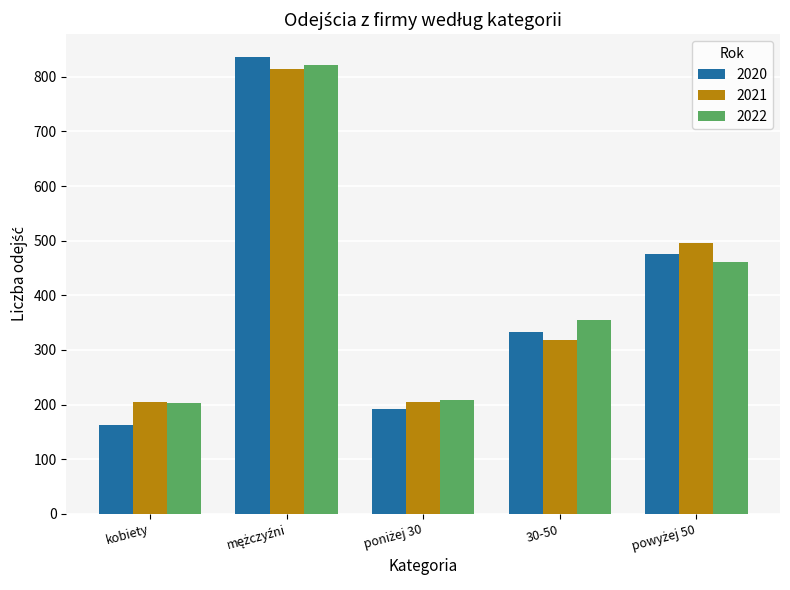

The 2021 series shows 493 at 30-50. True or false?

False